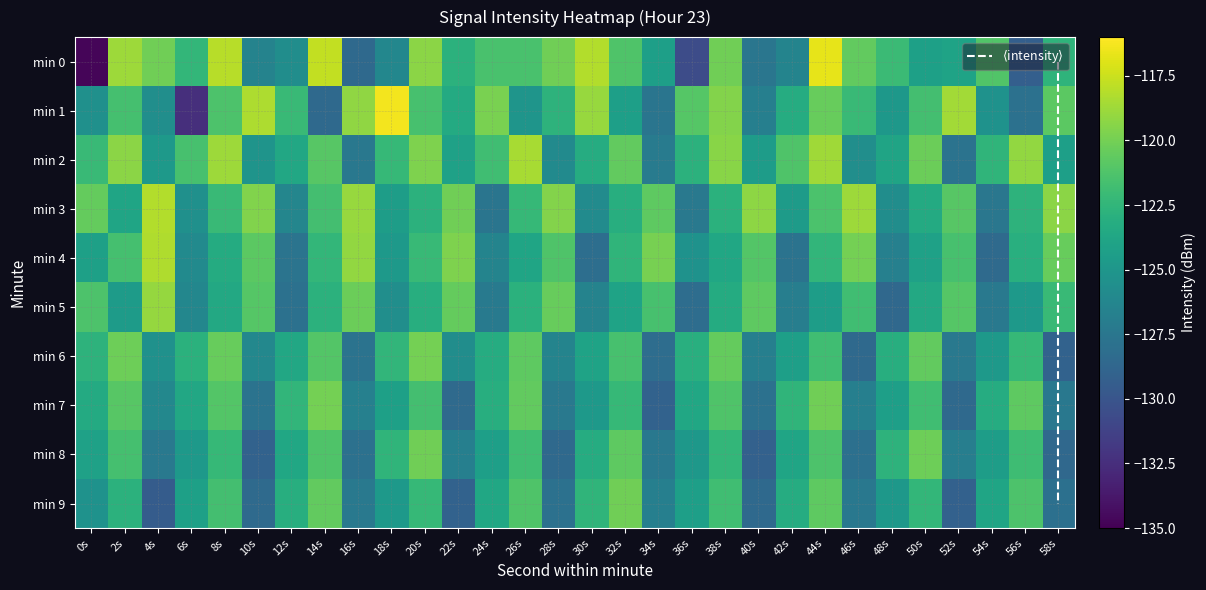

At 20s, list the series in order from largest to smallest.

0, 2, 6, 8, 1, 7, 4, 9, 3, 5